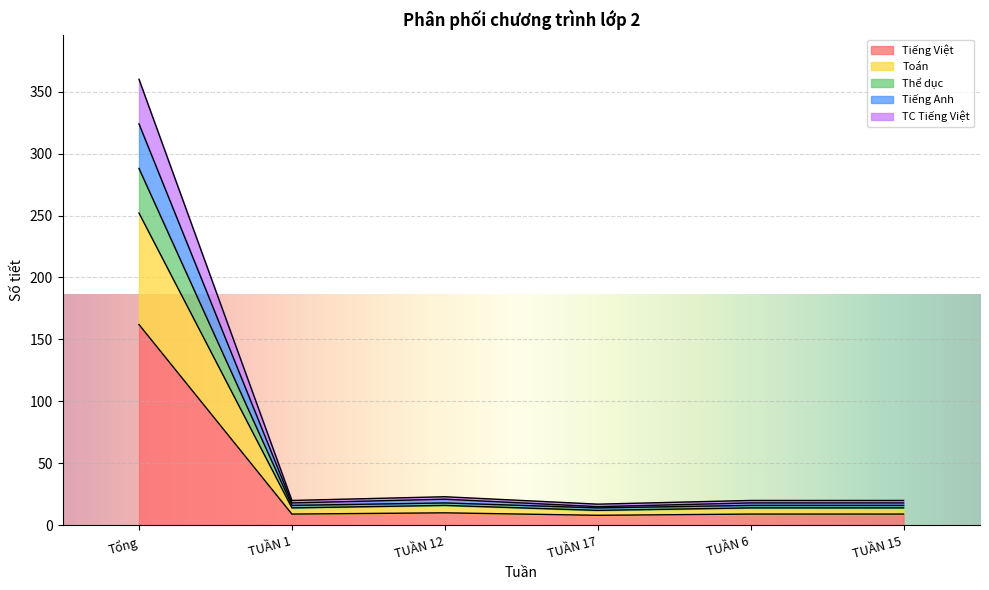

Does the chart display data point markers on the line(s)?

No